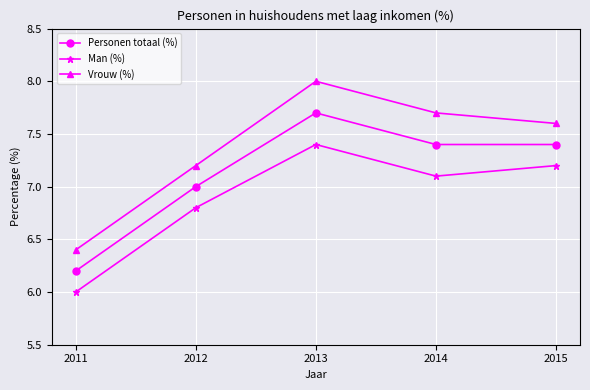

Which category has the lowest value across all series?

2011